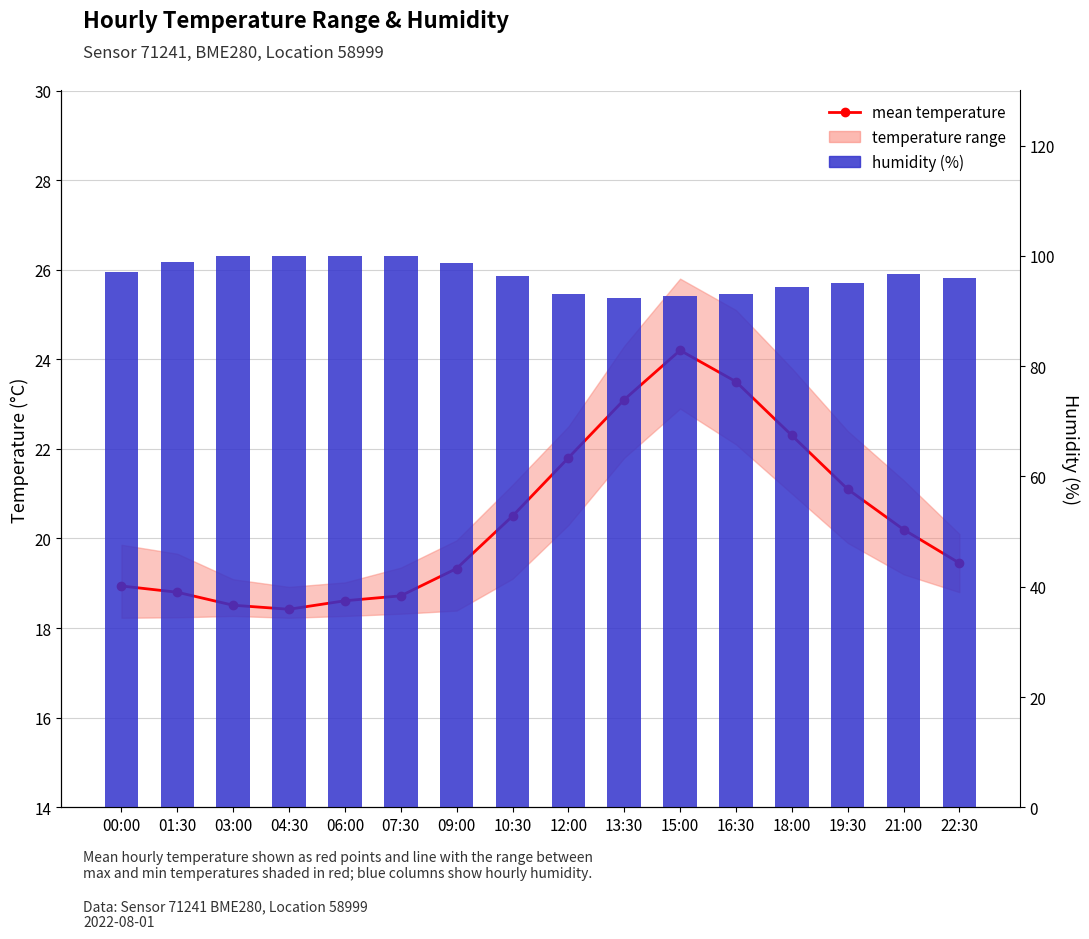

Reading left to right, transcribe all the data shown in this chart.

18.9	18.8	18.5	18.4	18.6	18.7	19.3	20.5	21.8	23.1	24.2	23.5	22.3	21.1	20.2	19.4